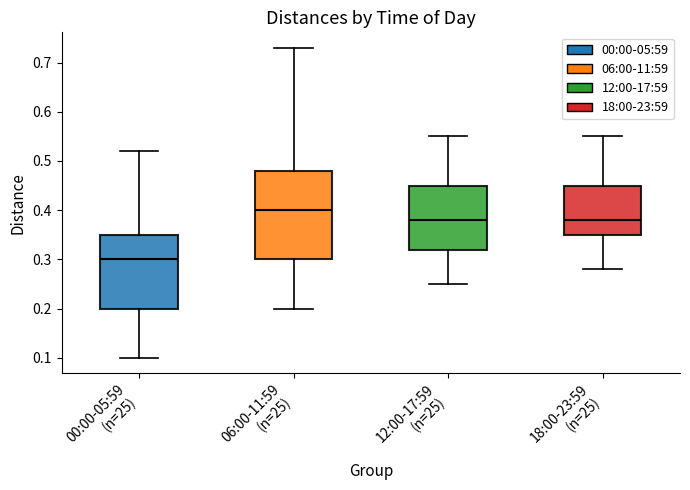

Which box's median line is the highest?

06:00-11:59 (n=25)